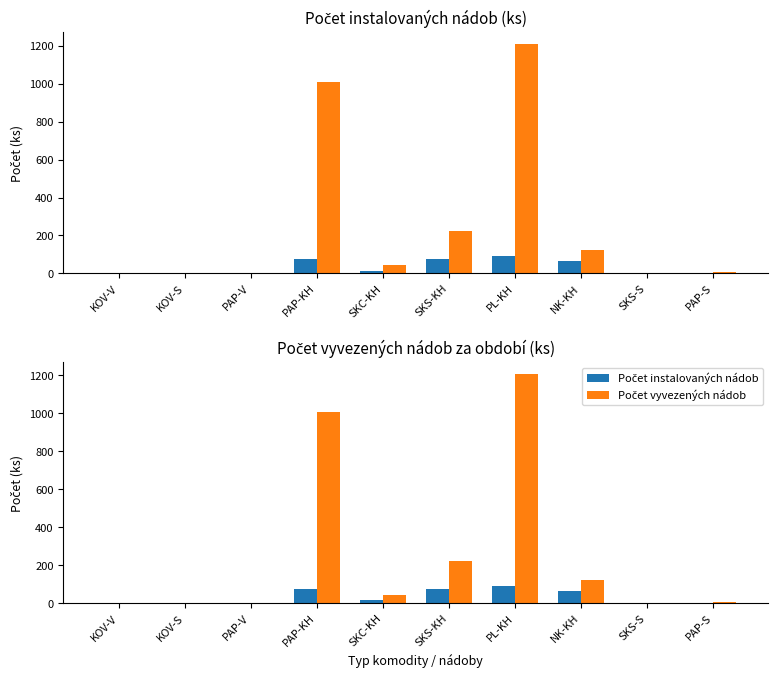

What is the highest value of the Počet vyvezených nádob series?

1209